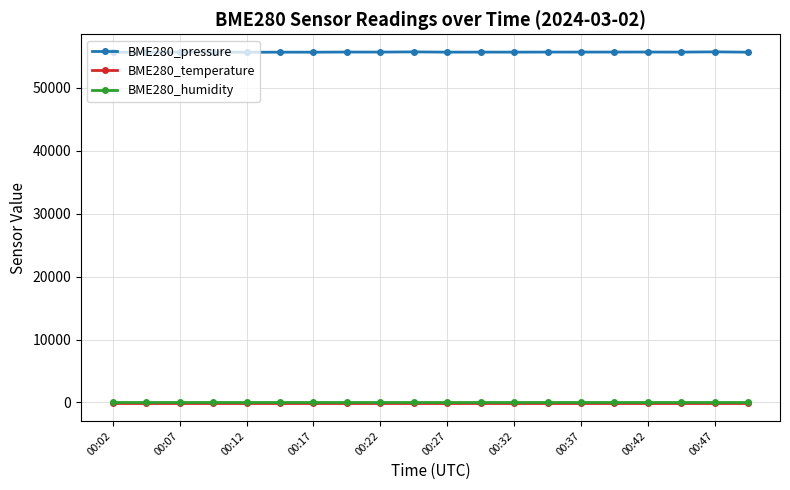

What is the average value of the BME280_temperature series?

-145.7